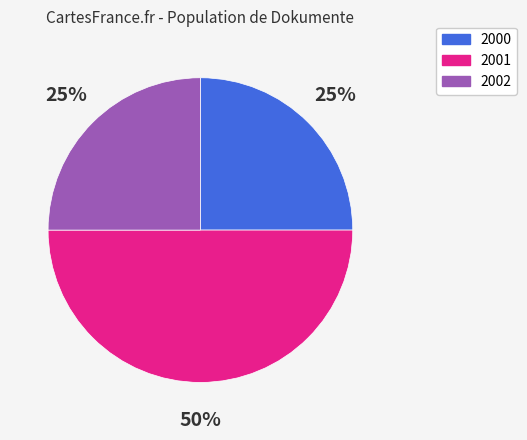

What percentage is the 2002 slice, to the nearest percent?

25%